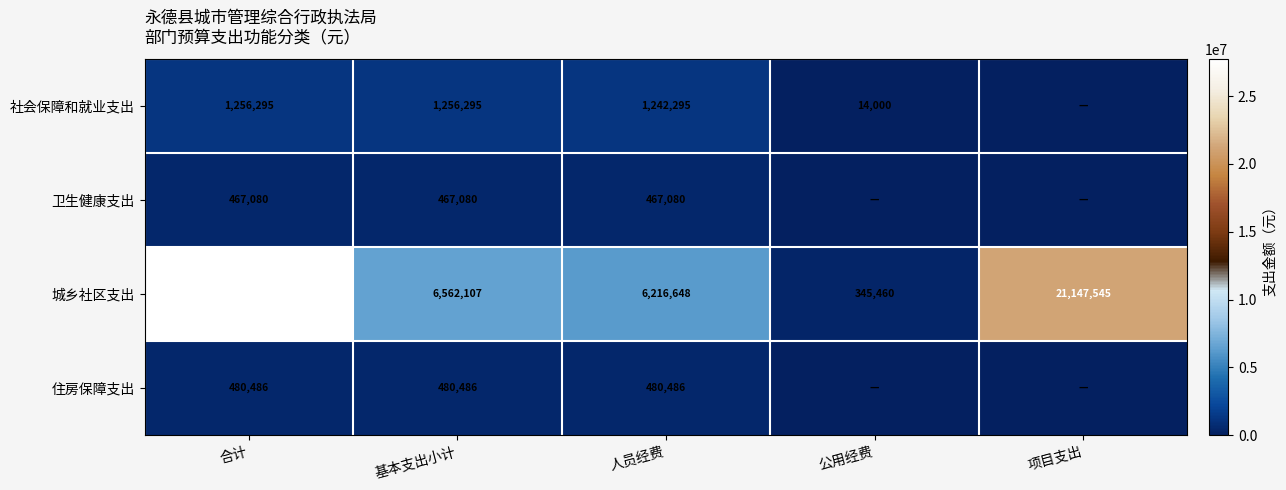

What value does the 城乡社区支出 series have at 合计?

27709652